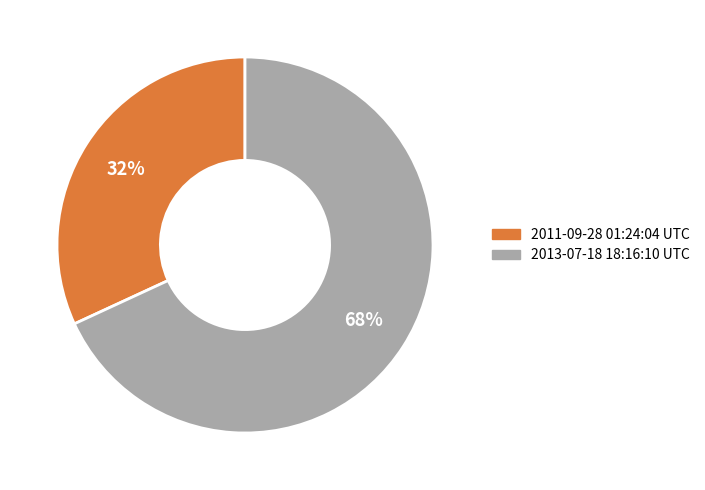

Which category has the smallest portion of the pie?

2011-09-28 01:24:04 UTC